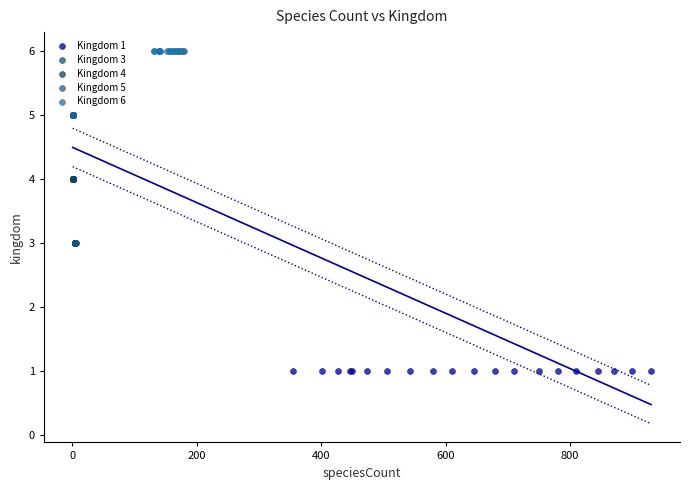

Which series reaches the maximum Y coordinate?

Kingdom 6